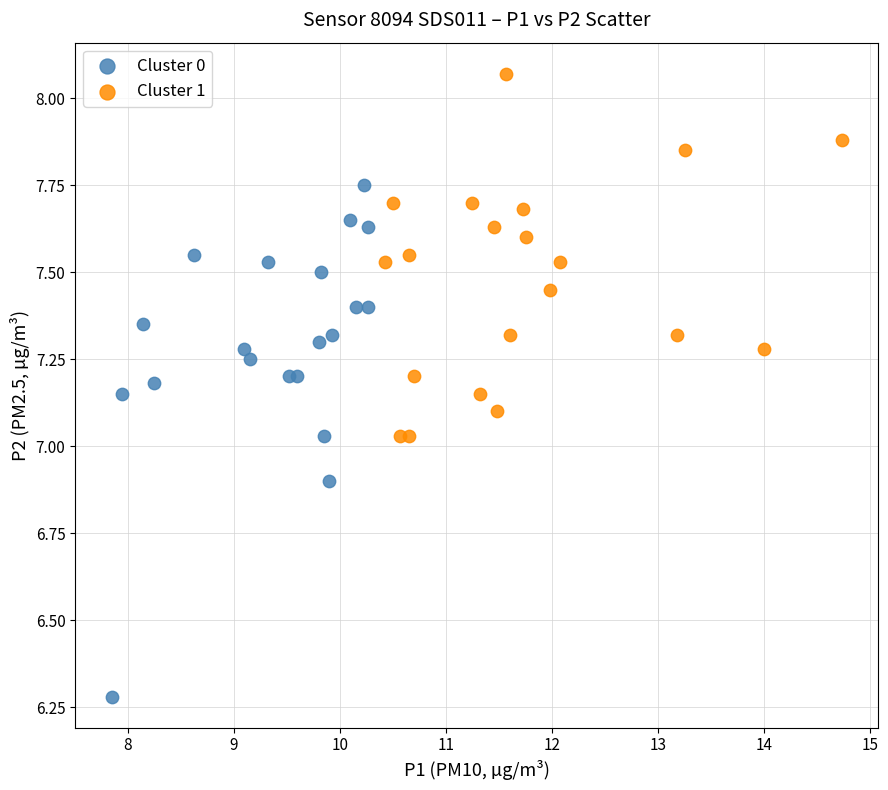

Which series has the widest spread of Y values?

Cluster 0